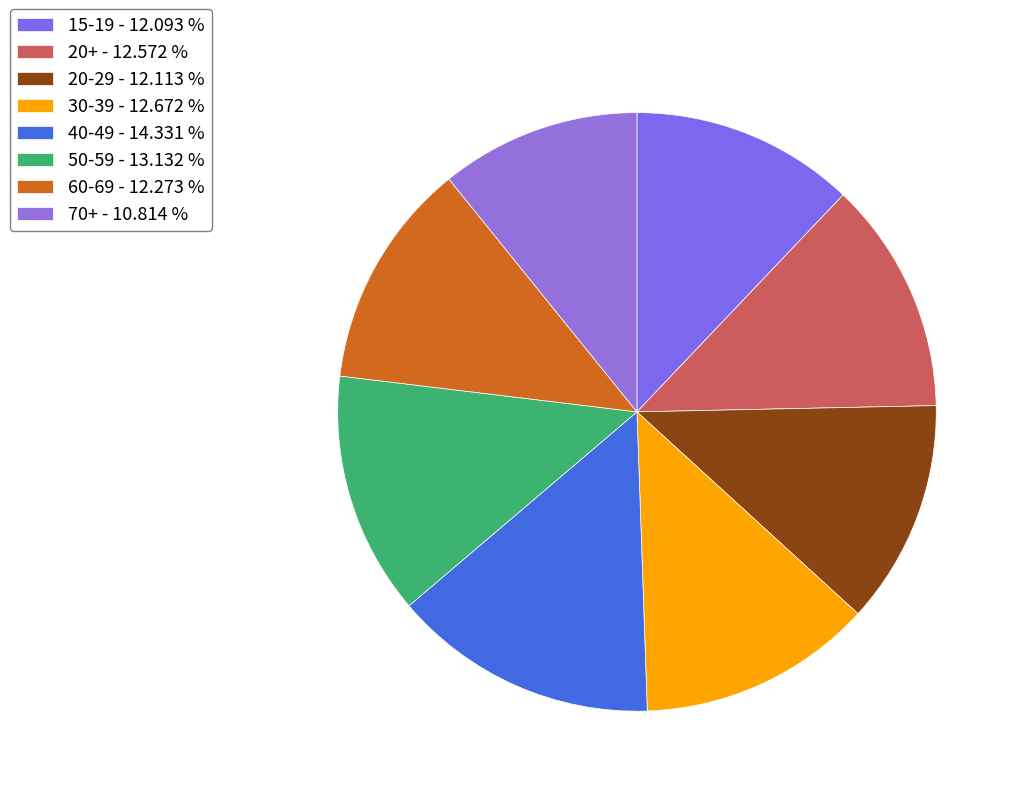

How many segments does this pie chart have?

8